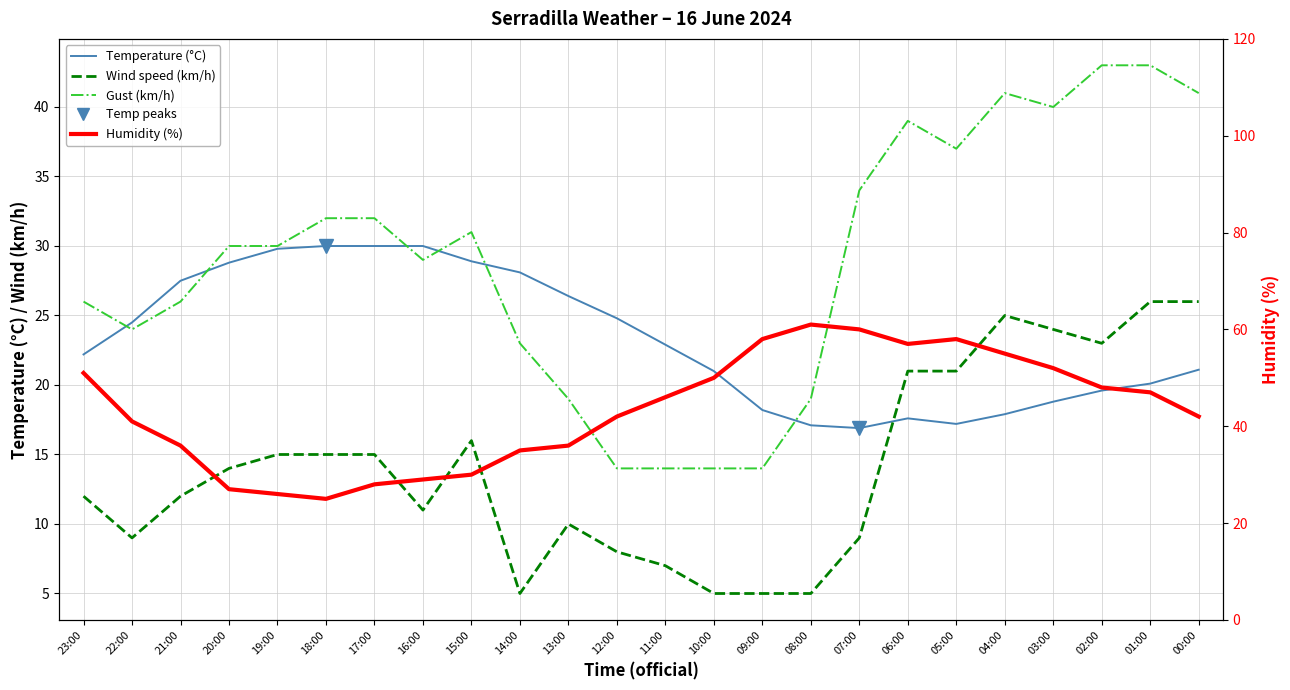

True or false: Temperature (°C) has more than 2 points higher than both neighbors.

False